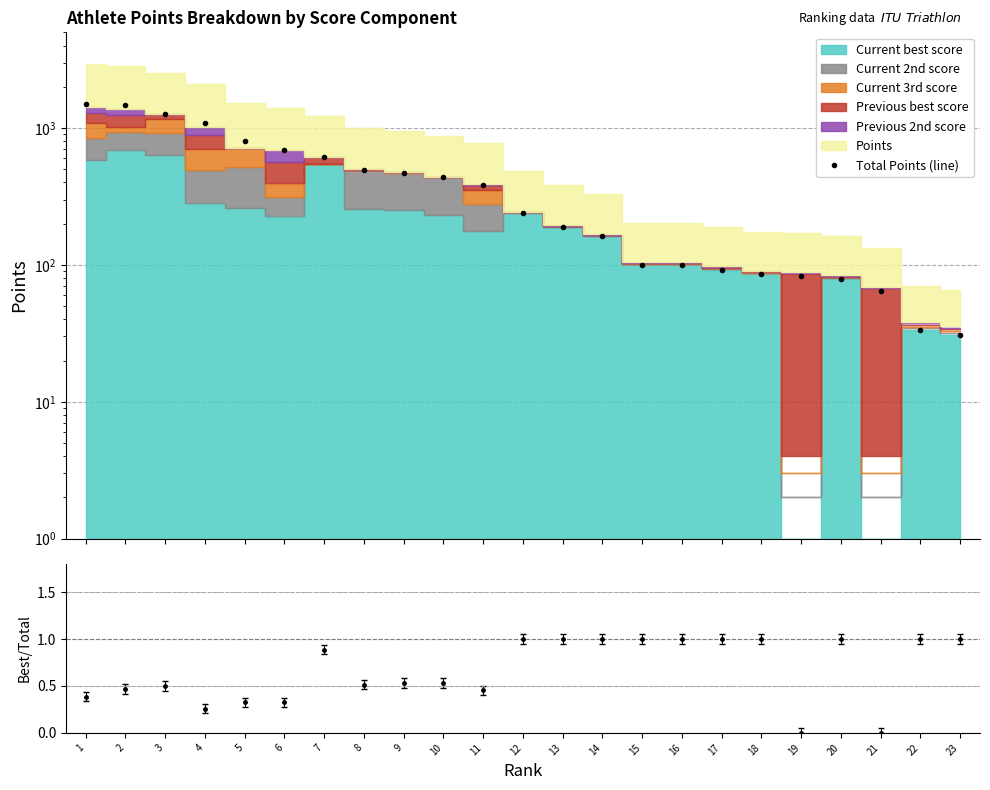

Rank the categories by value from lowest to highest.

23, 22, 21, 20, 19, 18, 17, 15, 16, 14, 13, 12, 11, 10, 9, 8, 7, 6, 5, 4, 3, 2, 1